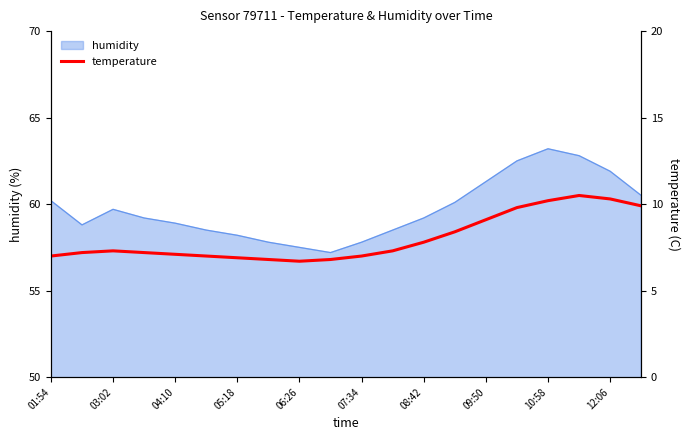

What is the lowest value of the humidity series?

57.2